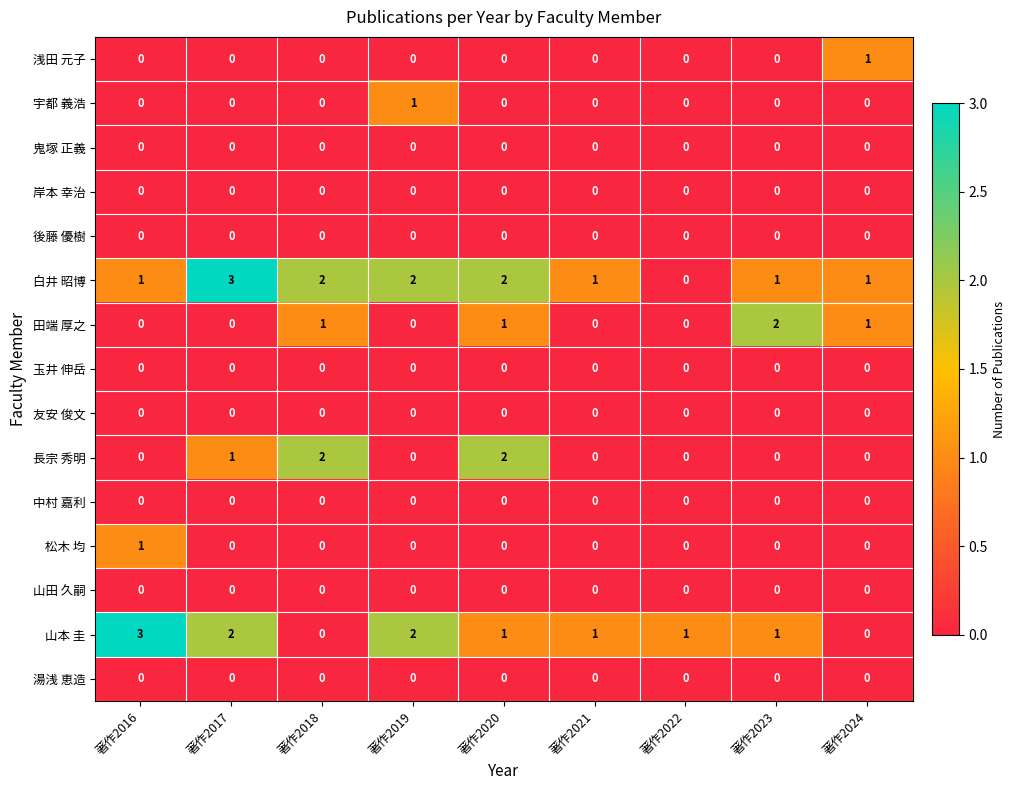

What is the maximum value shown in the chart?

3